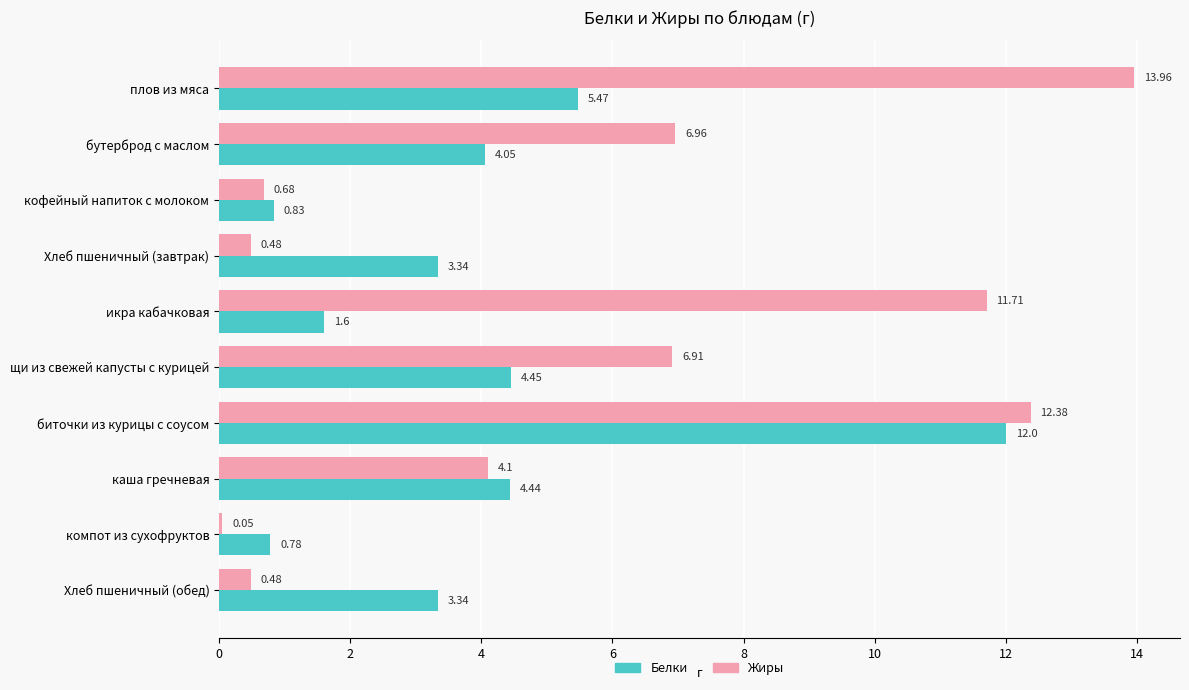

Which series has the largest range (max minus min)?

Жиры